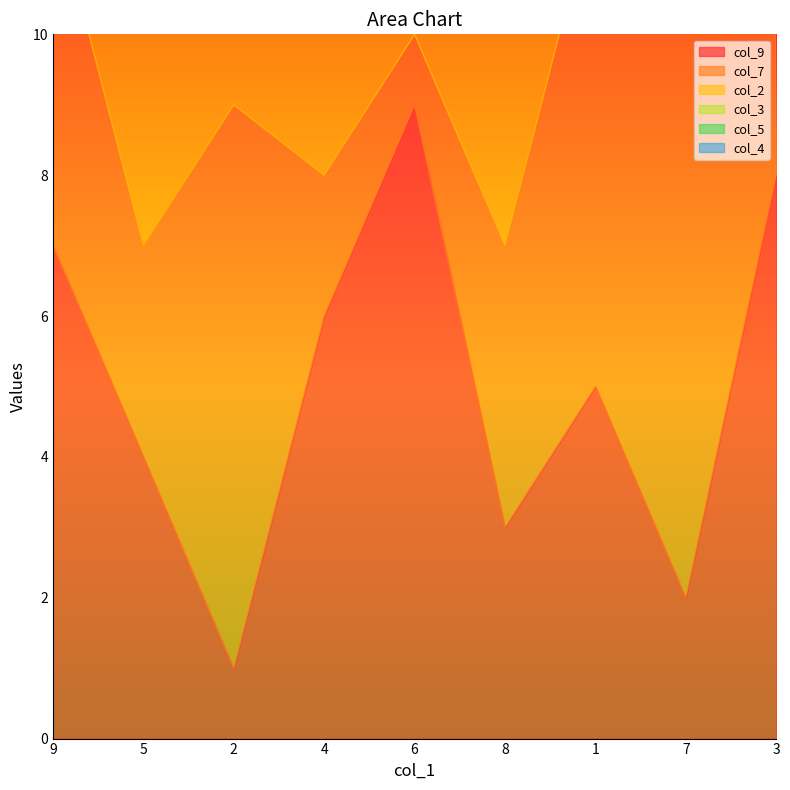

Reading right to left, extract all data points from this chart.

col_9: 3=8	7=2	1=5	8=3	6=9	4=6	2=1	5=4	9=7
col_7: 3=6	7=9	1=7	8=4	6=1	4=2	2=8	5=3	9=5
col_2: 3=6	7=7	1=1	8=8	6=3	4=4	2=2	5=5	9=9
col_3: 3=3	7=5	1=8	8=7	6=2	4=9	2=4	5=1	9=6
col_5: 3=5	7=4	1=3	8=9	6=7	4=8	2=6	5=2	9=1
col_4: 3=7	7=8	1=2	8=6	6=5	4=1	2=3	5=9	9=4